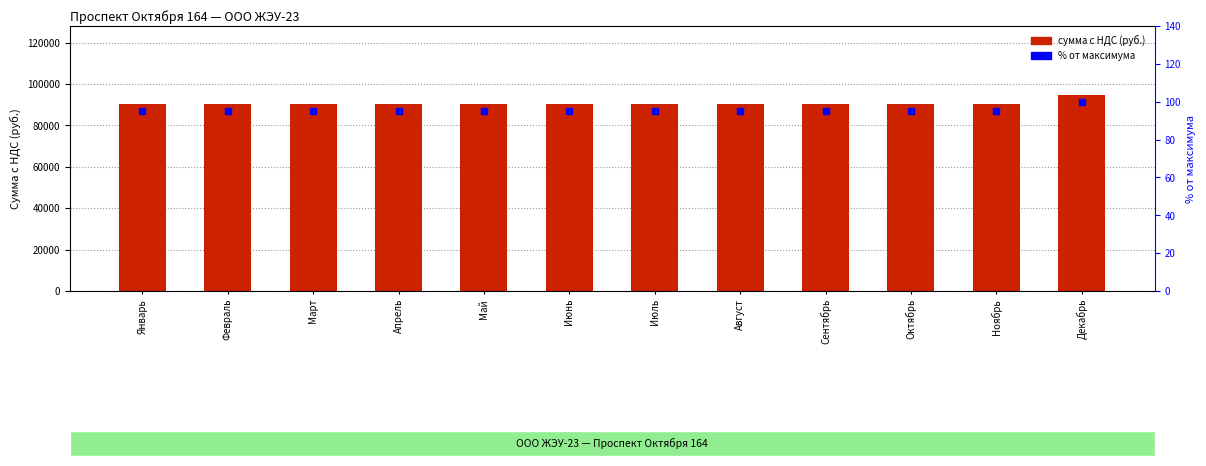

The Содержание жилья series shows 59240.9 at Январь. True or false?

True